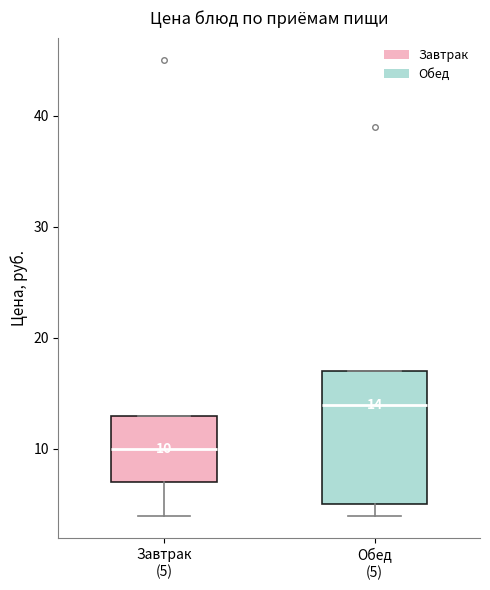

Which box is the tallest, from its lower edge to its upper edge?

Обед (5)